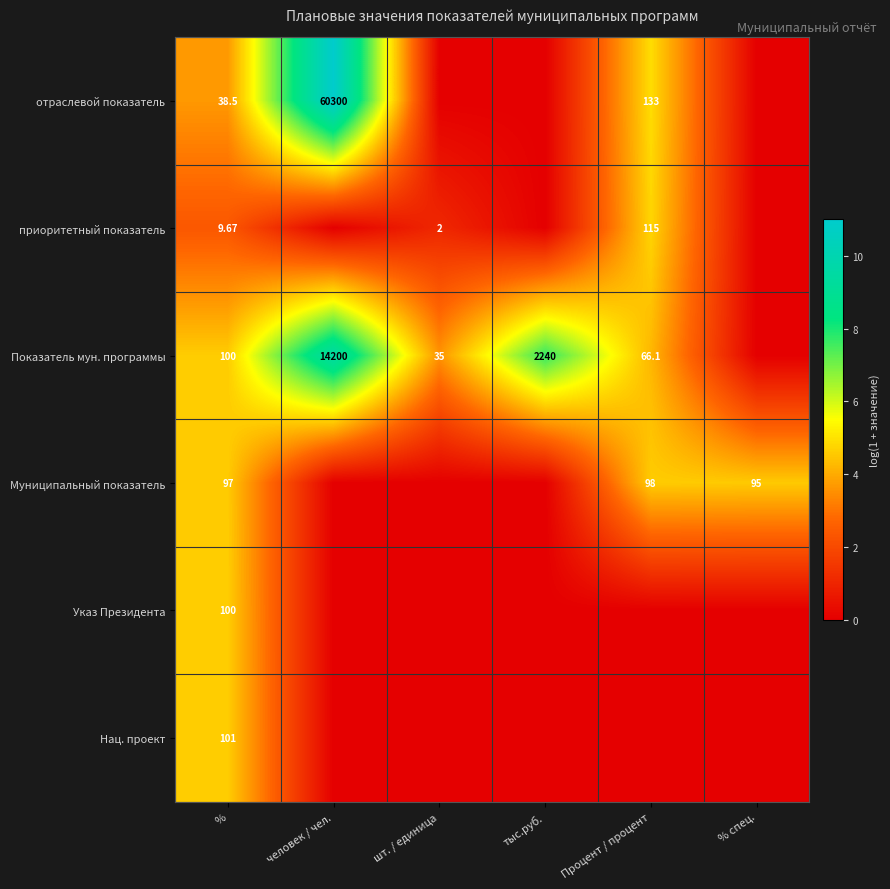

Is the value of отраслевой показатель at человек / чел. greater than the value of Показатель мун. программы at тыс.руб.?

Yes